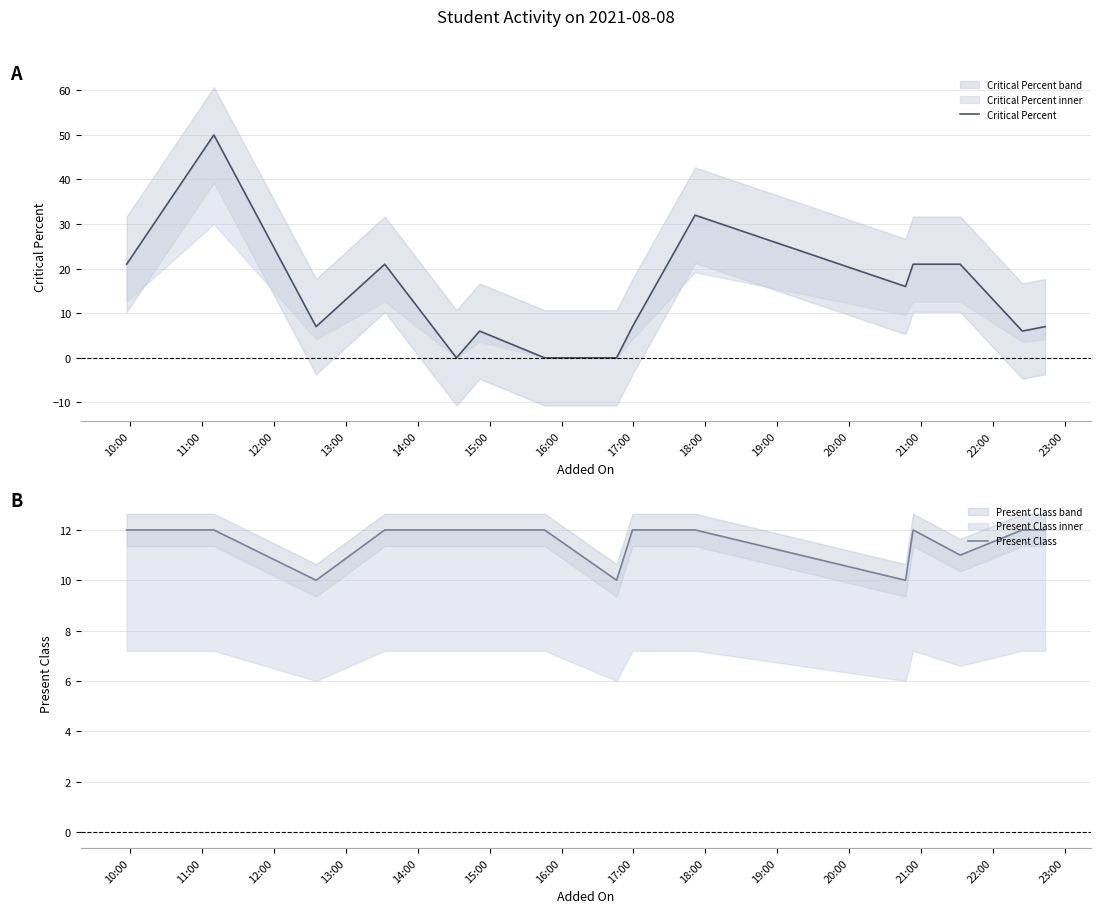

True or false: Present Class has more than 1 points higher than both neighbors.

False